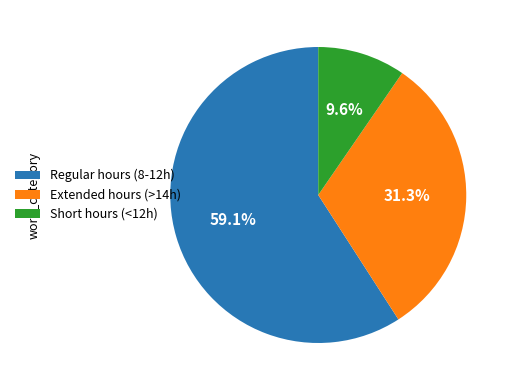

Rank the categories by value from lowest to highest.

Short hours (<12h), Extended hours (>14h), Regular hours (8-12h)